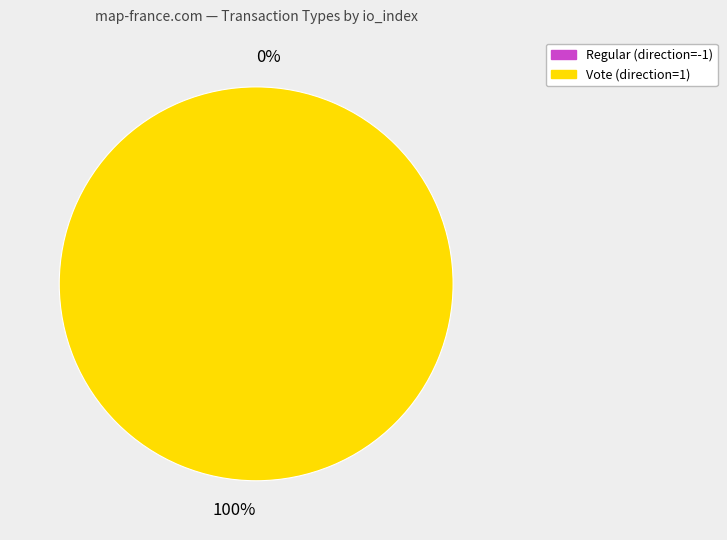

Which category has the smallest portion of the pie?

Regular (direction=-1)